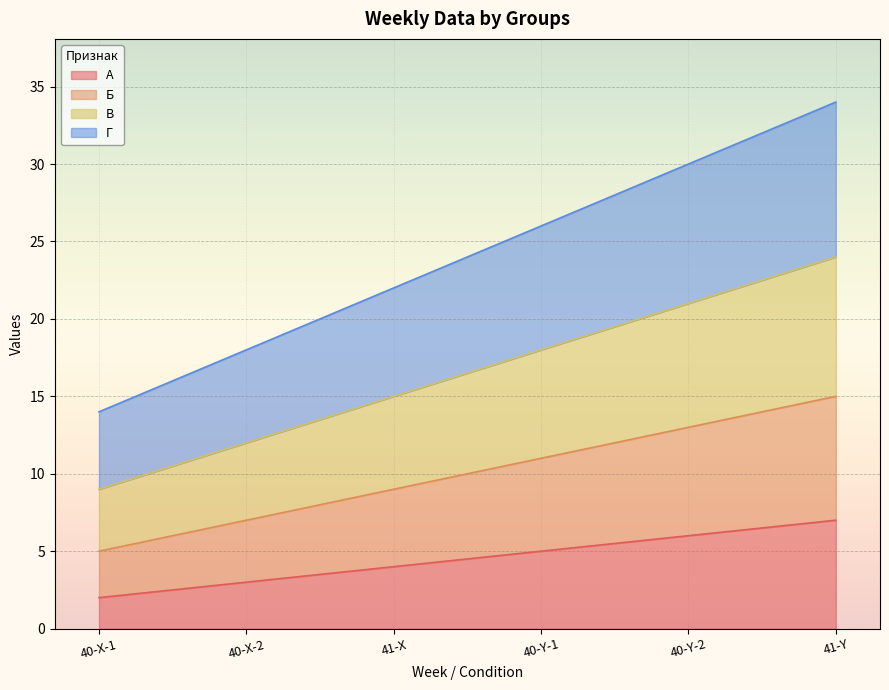

Between 40-Y-1 and 41-Y, which series saw the biggest shift?

Г